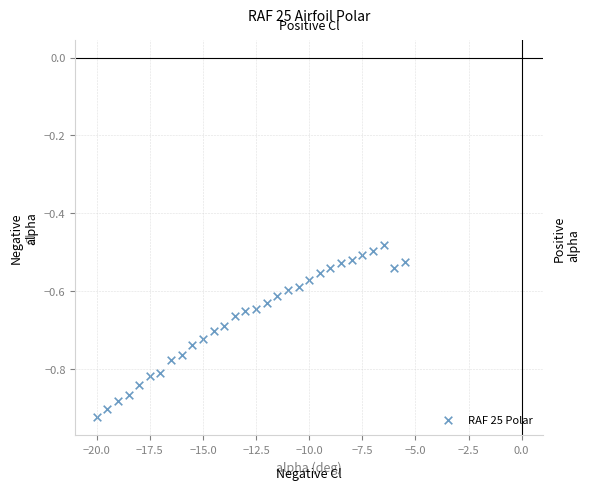

What is the range of X values (max minus min)?

14.5